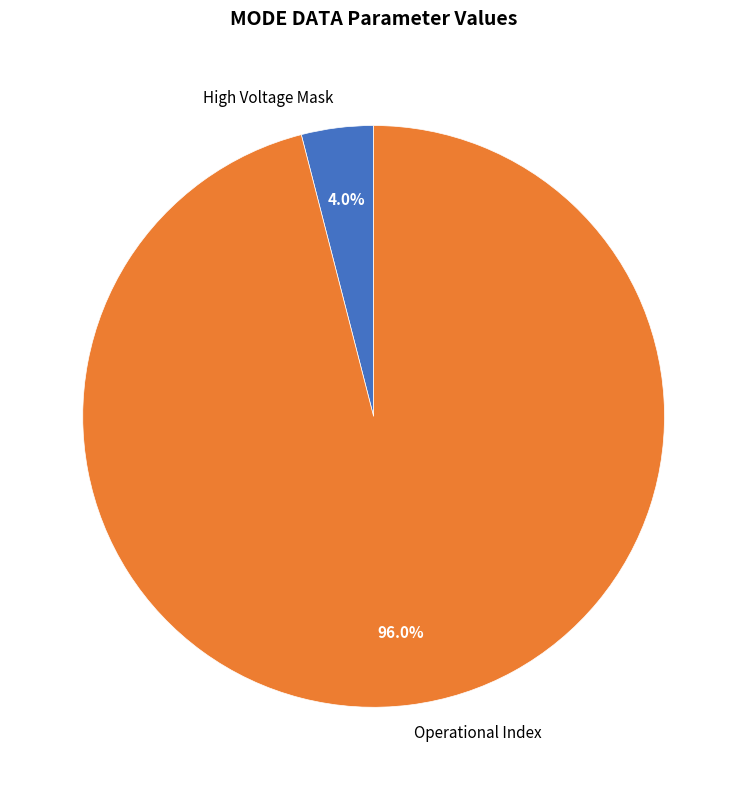

Which slice is the largest?

Operational Index